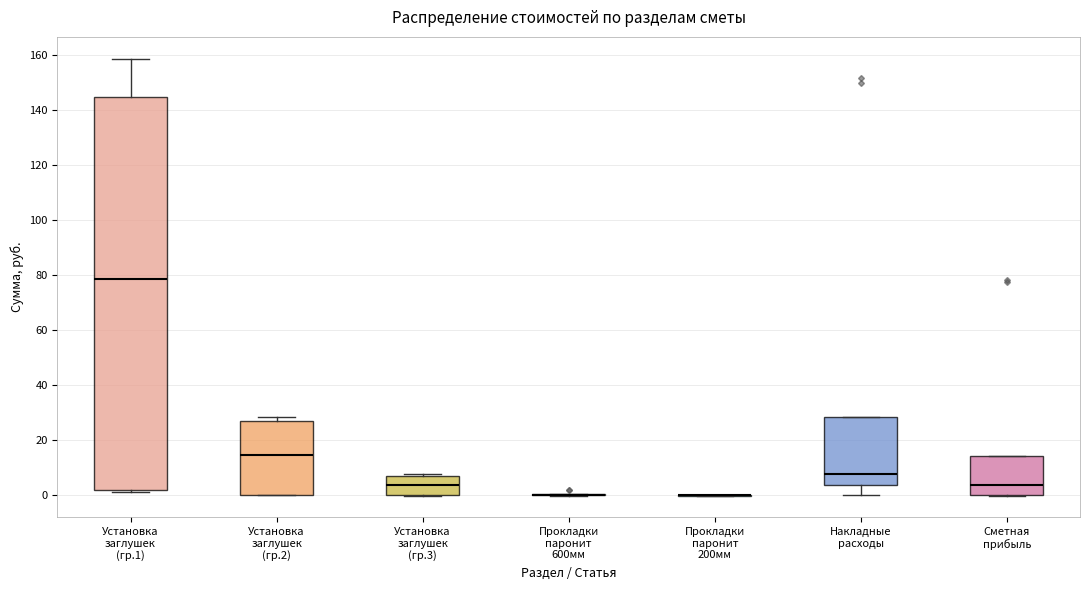

Reading left to right, transcribe this box plot: for each box, give where its median line is, the range the box spans, and where its two whiskers end, as read against the y-axis. The values are not printed on the chart, so give them approximately, as read against the axis.

Установка заглушек (гр.1): median 78, box 2 to 144, whiskers 2 (just below the box's lower edge) to 158
Установка заглушек (гр.2): median 14, box 0 to 26, whiskers 0 to 28
Установка заглушек (гр.3): median 4, box 0 to 8, whiskers 0 to 8 (just above the box's upper edge)
Прокладки паронит 600мм: box collapsed to a line at 0, whiskers 0 to 0
Прокладки паронит 200мм: box collapsed to a line at 0, whiskers 0 to 0
Накладные расходы: median 8, box 4 to 28, whiskers 0 to 28
Сметная прибыль: median 4, box 0 to 14, whiskers 0 to 14